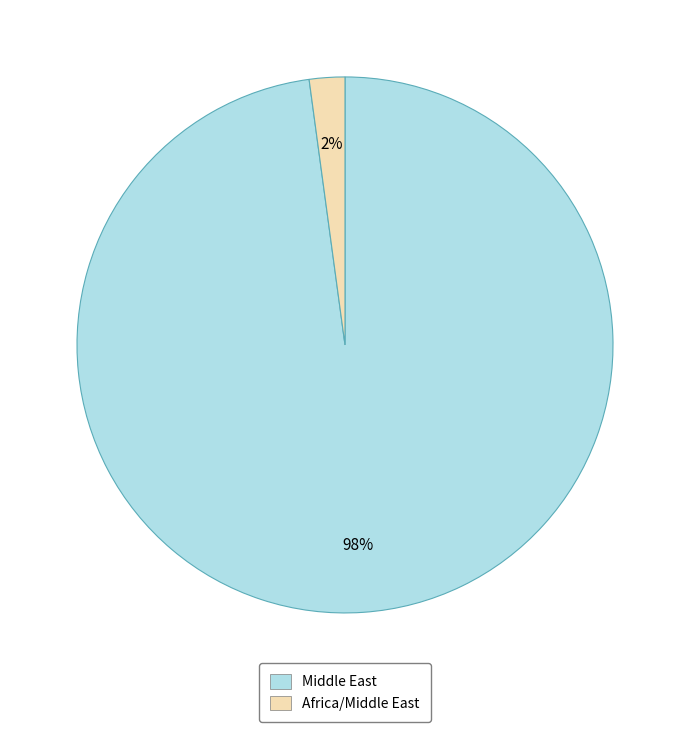

Between Africa/Middle East and Middle East, which is larger?

Middle East